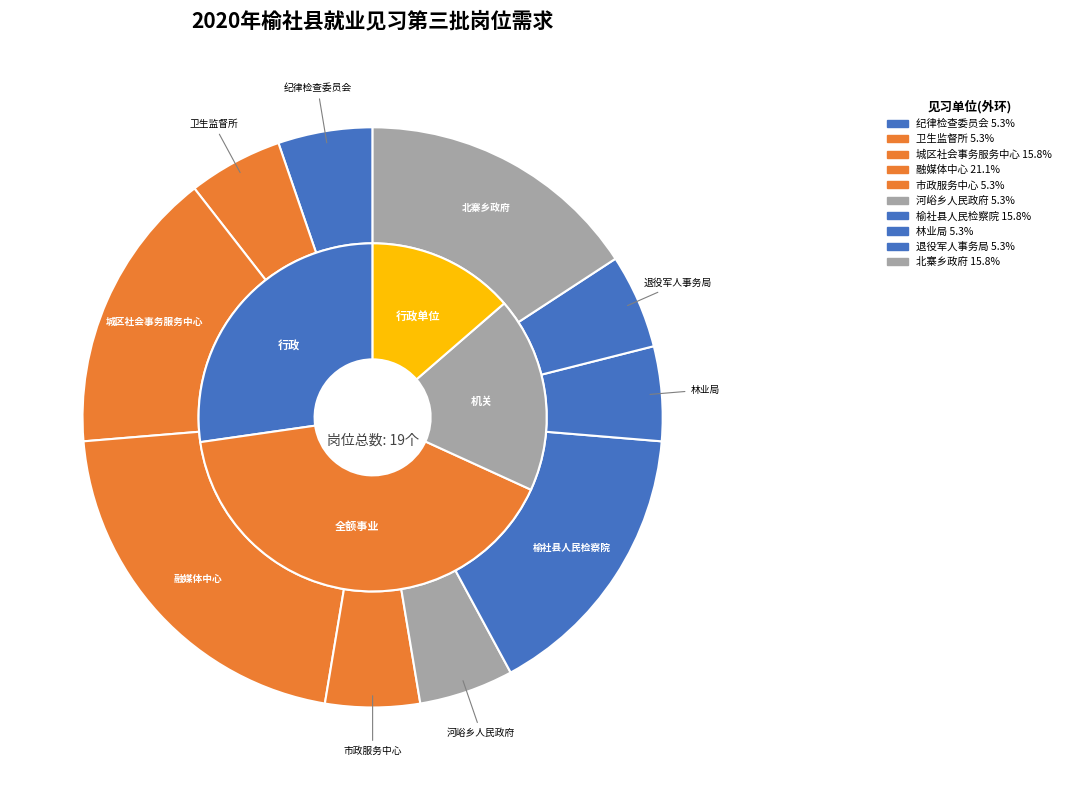

Does 市政服务中心 represent more than half of the total?

No